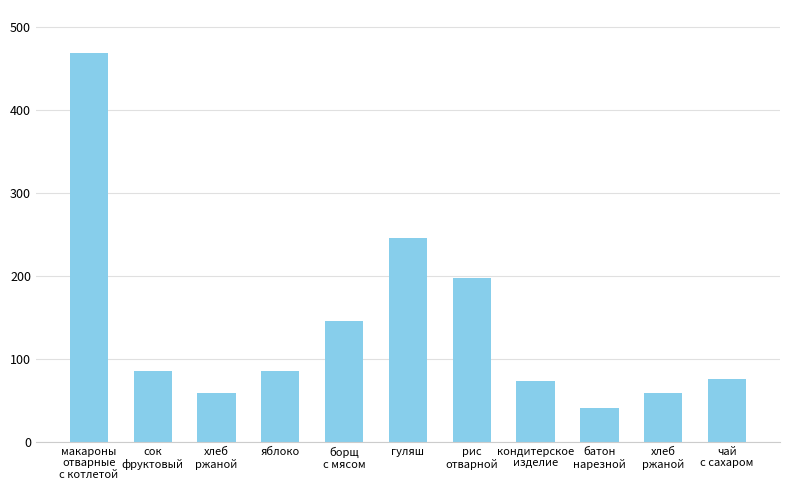

What is the label of the 10th bar from the right?

сок
фруктовый